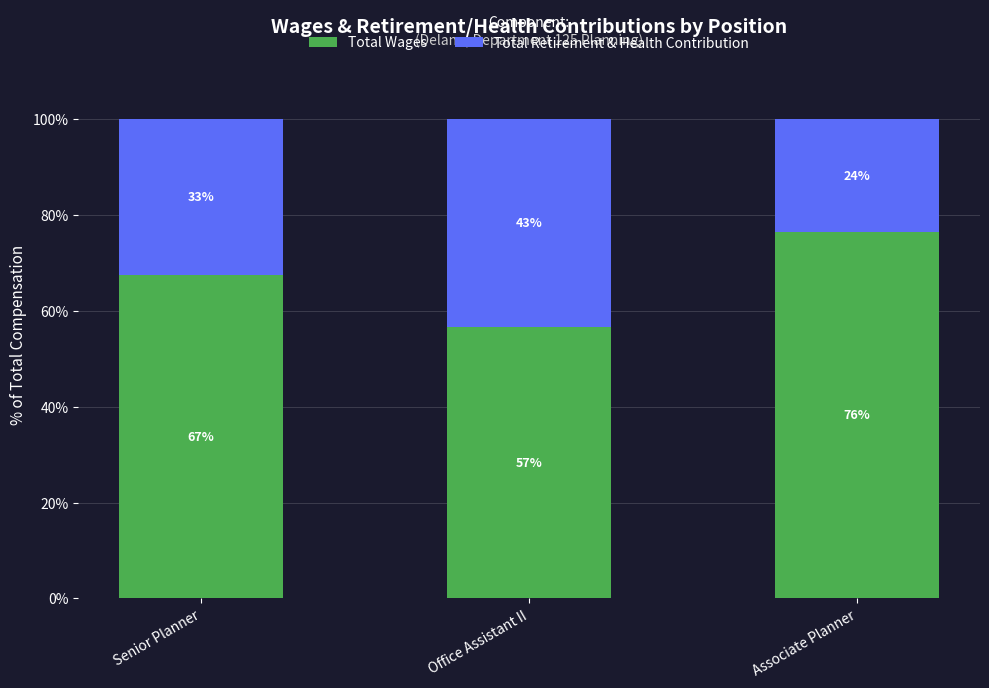

Between Senior Planner and Office Assistant II, which series saw the biggest shift?

Total Wages